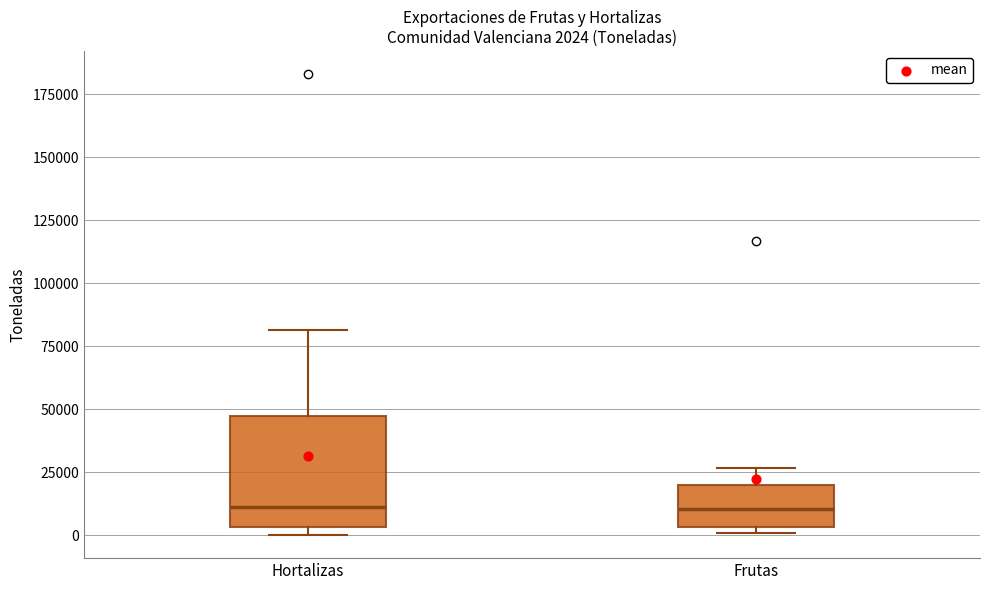

Comparing the boxes themselves (not the whiskers), which one is the tallest?

Hortalizas